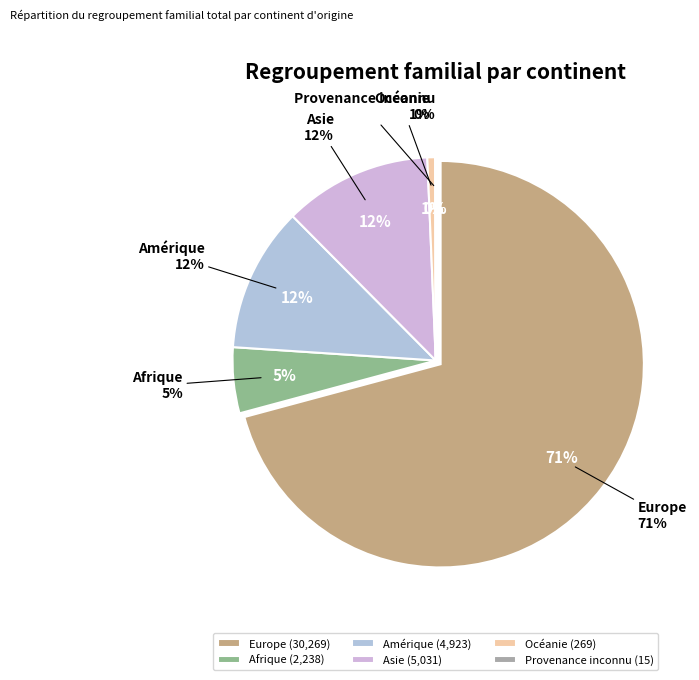

How many segments does this pie chart have?

6